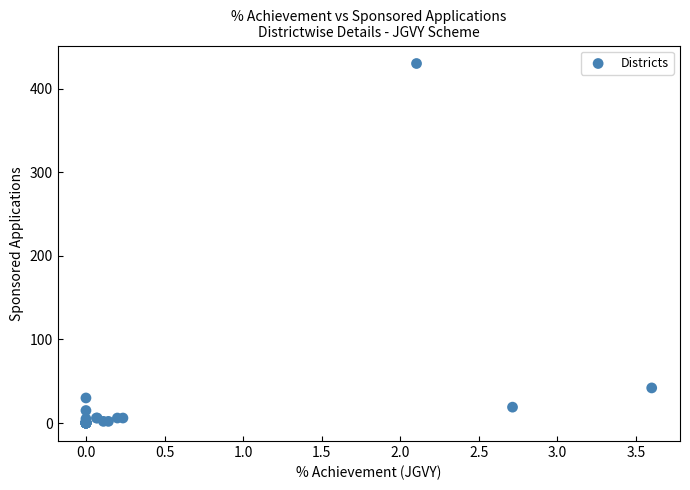

What Y value in the scatter plot is closest to 215?

42